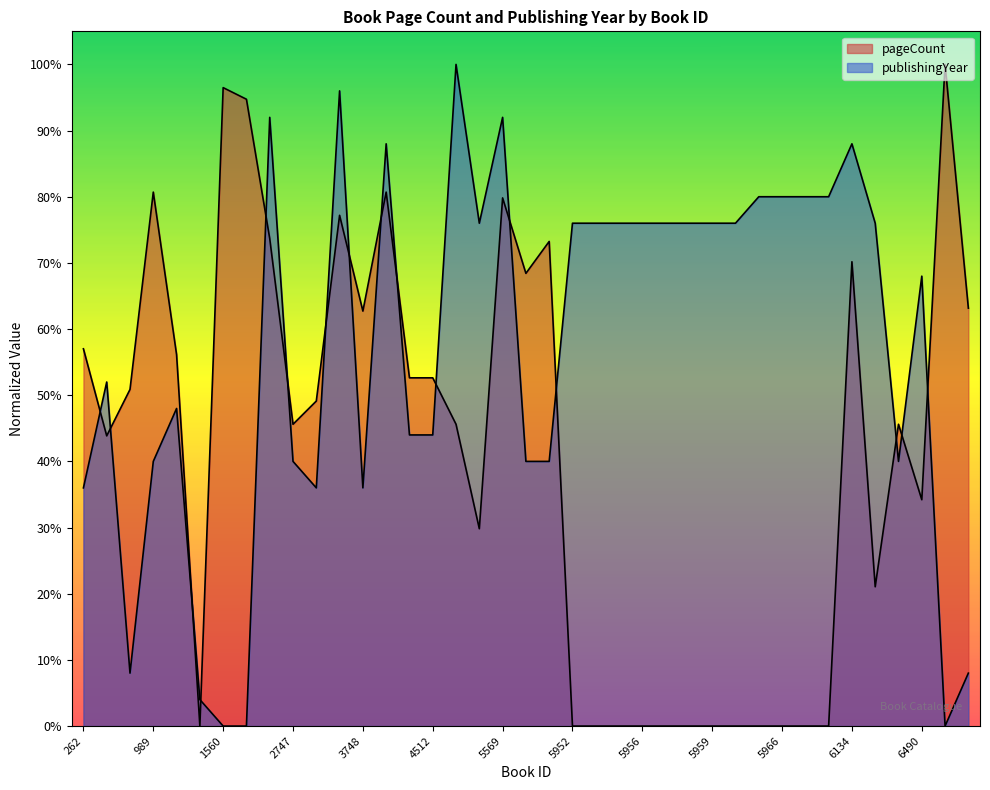

Is the value of pageCount at 989 greater than the value of publishingYear at 4693?

No